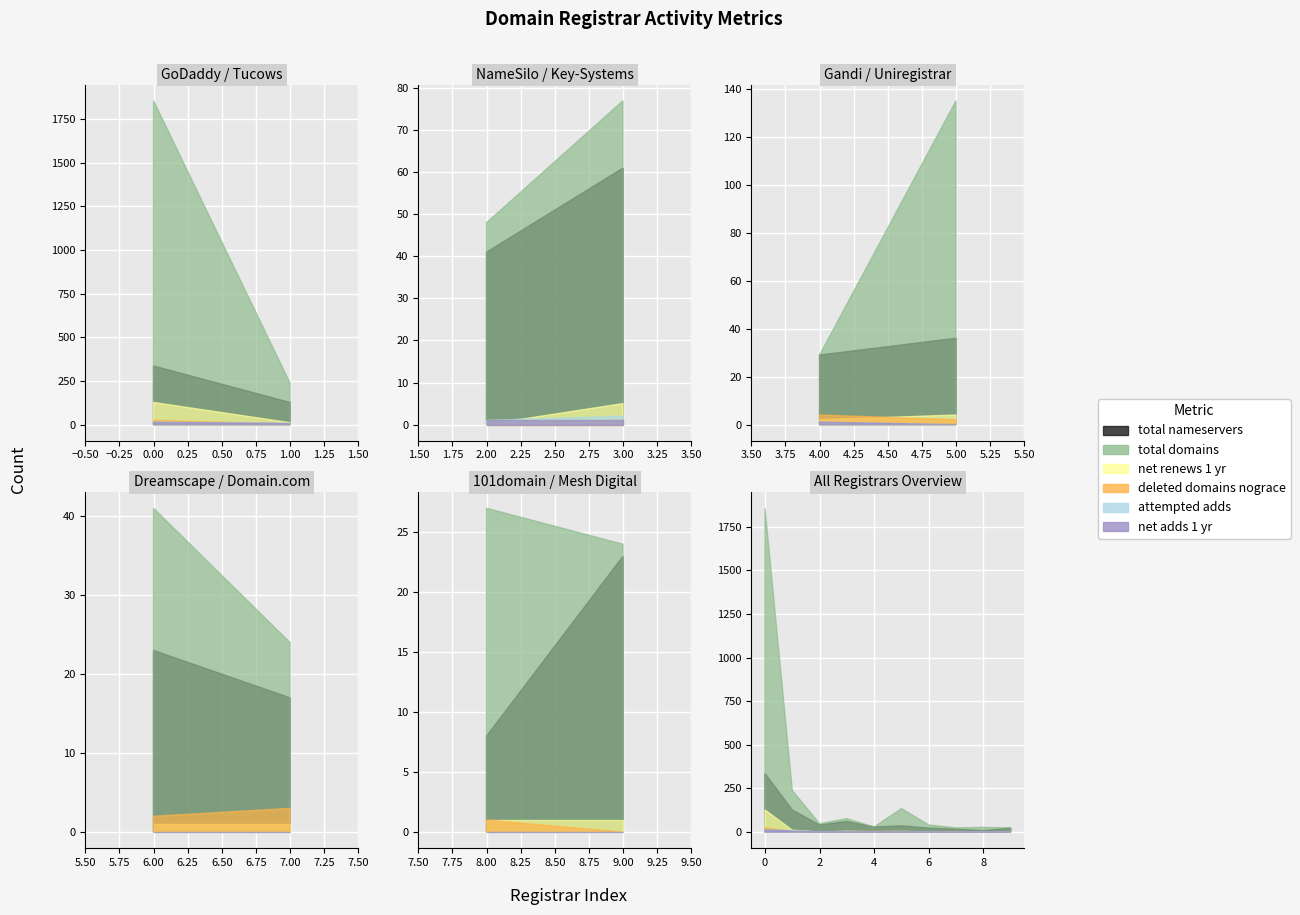

True or false: attempted-adds and total-domains intersect in this chart.

False